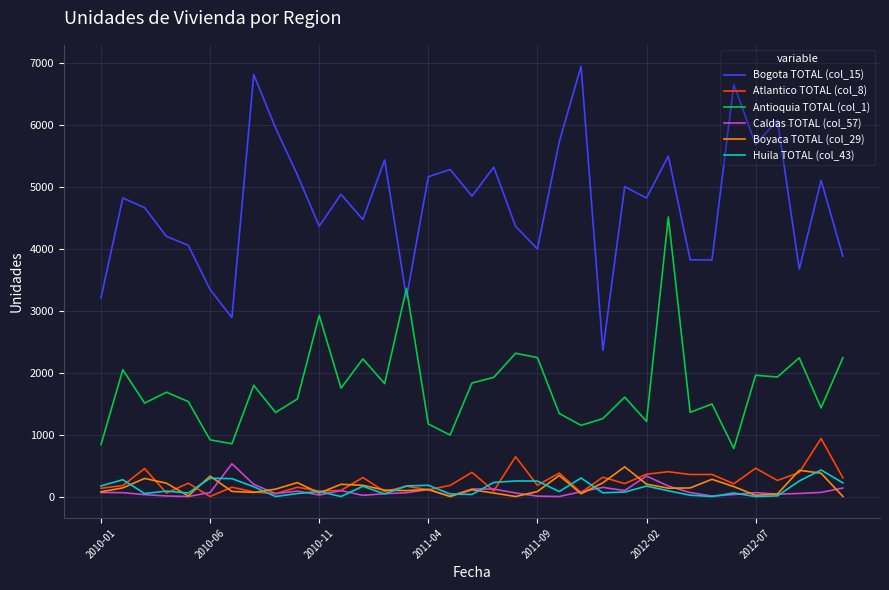

Which series has the largest total across all categories?

Bogota TOTAL (col_15)